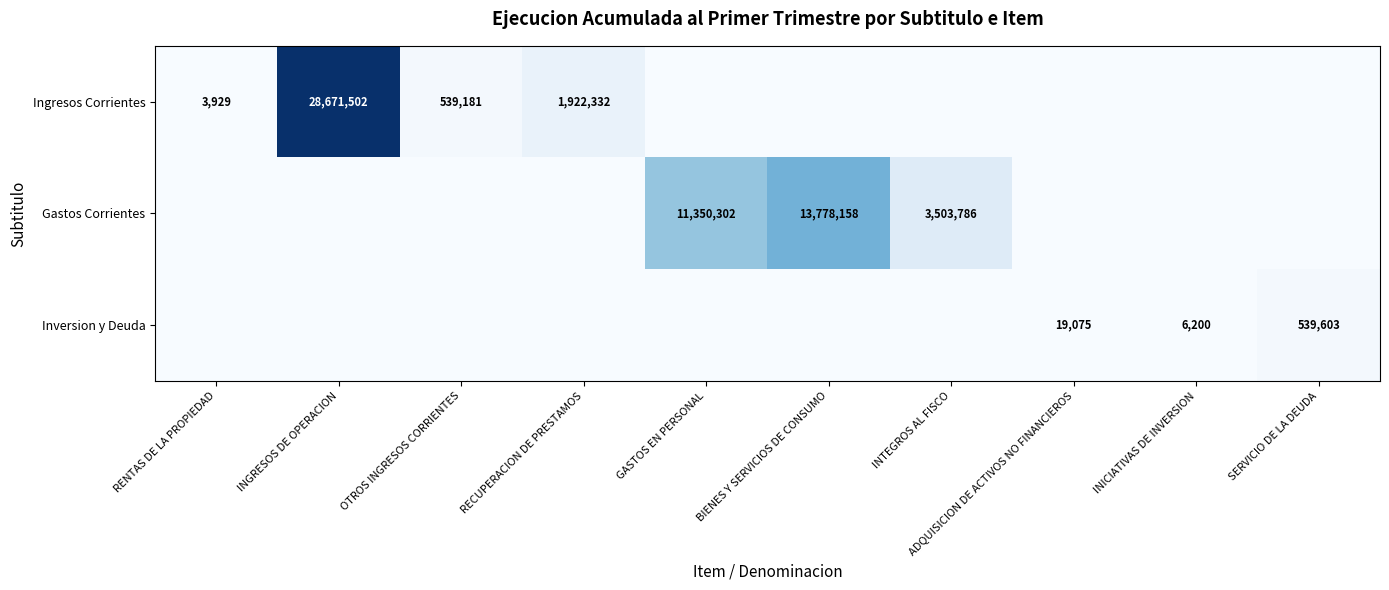

True or false: Ingresos Corrientes has a value of 1922332 at RECUPERACION DE PRESTAMOS.

True